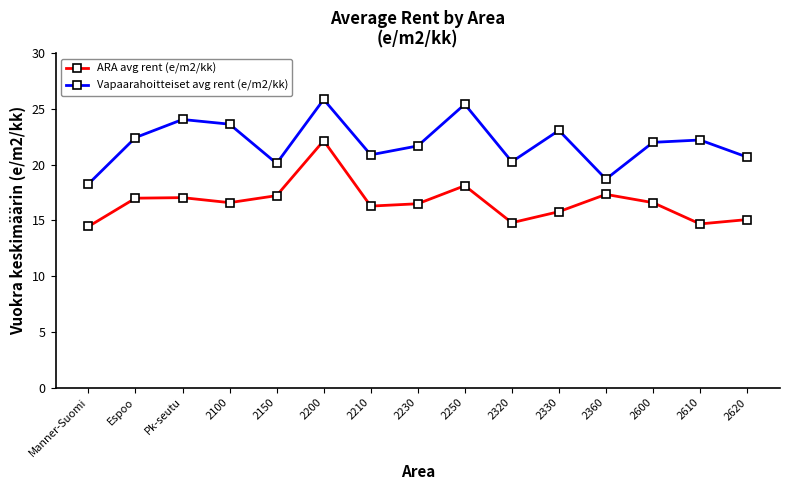

Does the chart have visible grid lines?

No